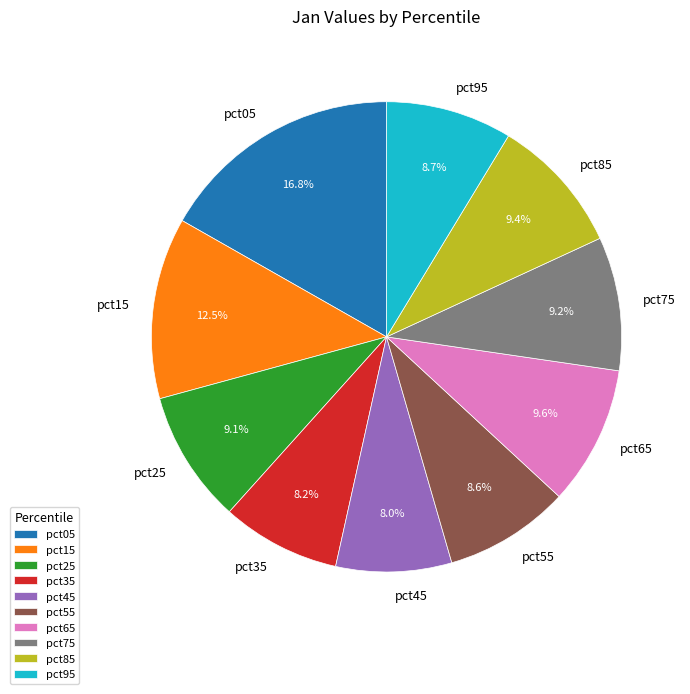

What is the largest slice in the pie chart?

pct05